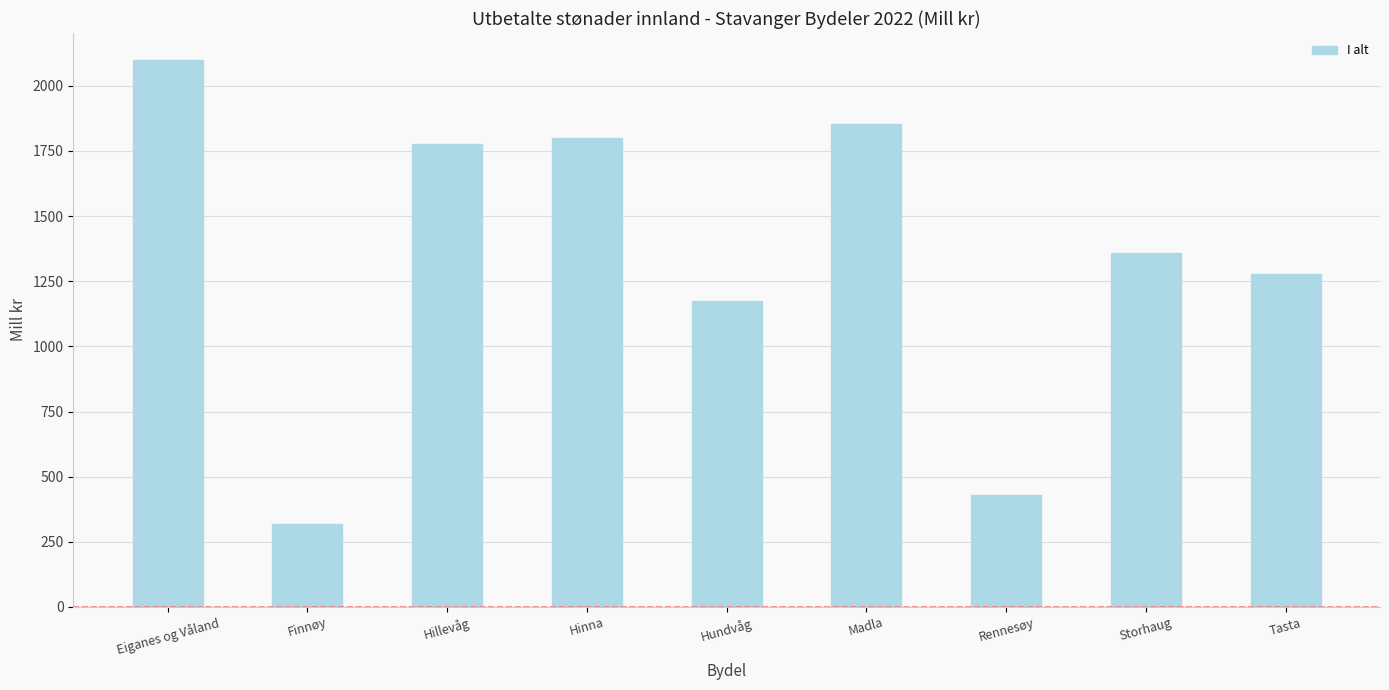

Which label corresponds to the smallest value in the chart?

Finnøy